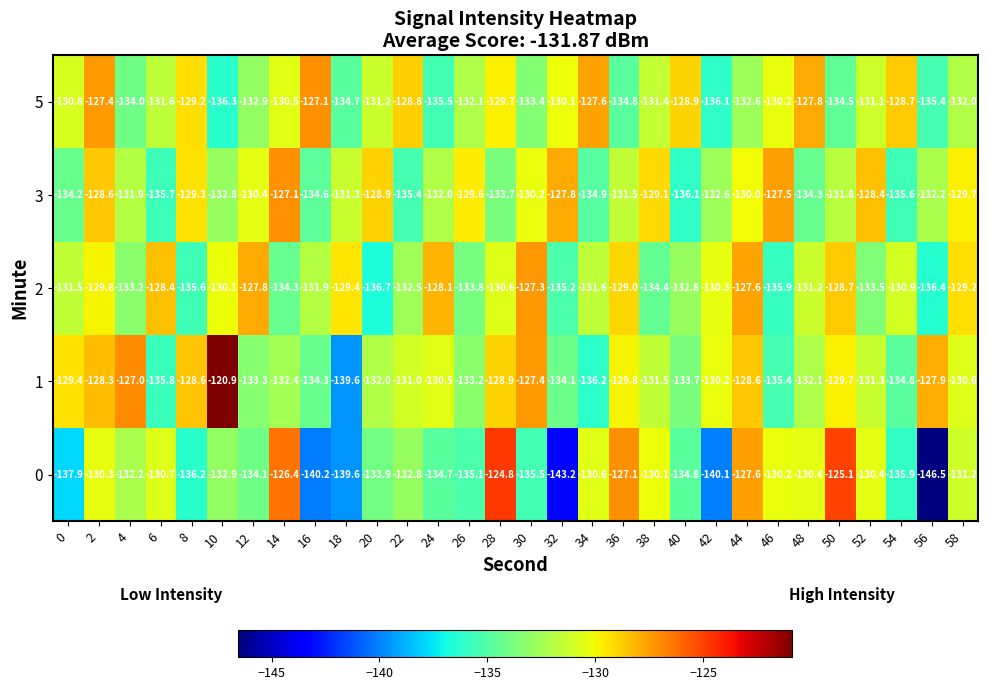

What is the smallest value displayed?

-146.5